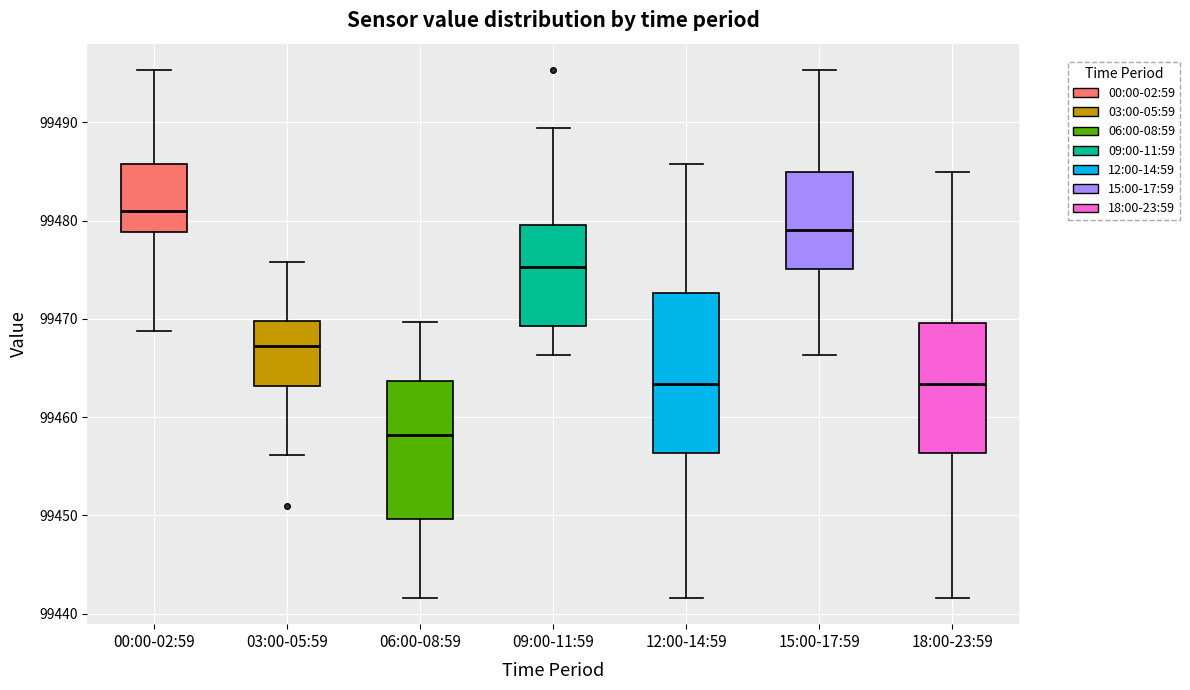

Reading left to right, read every box against the y-axis: the position of its median line, the range the box covers, and the ends of its whiskers. The values are not printed on the chart, so give them approximately, as read against the axis.

00:00-02:59: median 99481, box 99479 to 99486, whiskers 99469 to 99495
03:00-05:59: median 99467, box 99463 to 99470, whiskers 99456 to 99476
06:00-08:59: median 99458, box 99450 to 99464, whiskers 99442 to 99470
09:00-11:59: median 99475, box 99469 to 99480, whiskers 99466 to 99489
12:00-14:59: median 99463, box 99456 to 99473, whiskers 99442 to 99486
15:00-17:59: median 99479, box 99475 to 99485, whiskers 99466 to 99495
18:00-23:59: median 99463, box 99456 to 99470, whiskers 99442 to 99485